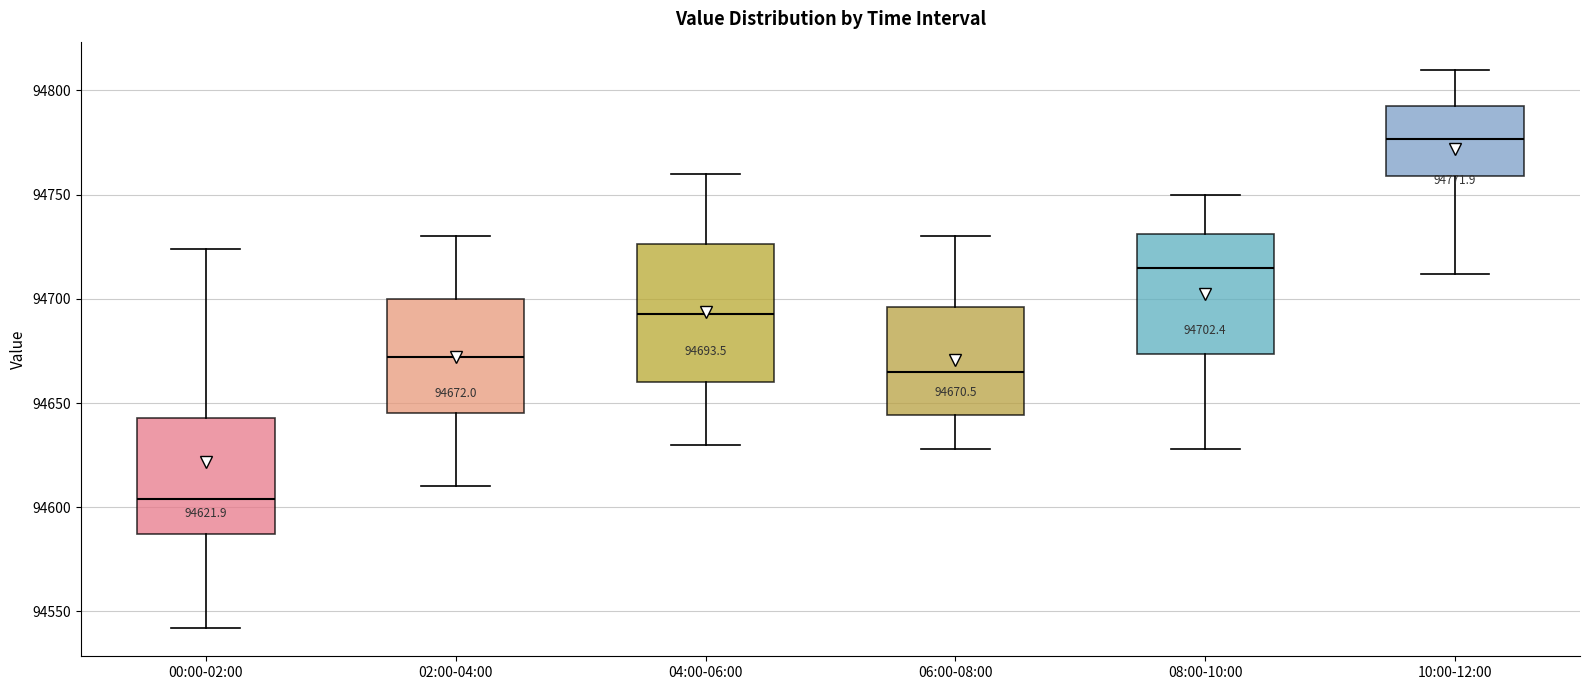

Which box has the lowest median line?

00:00-02:00